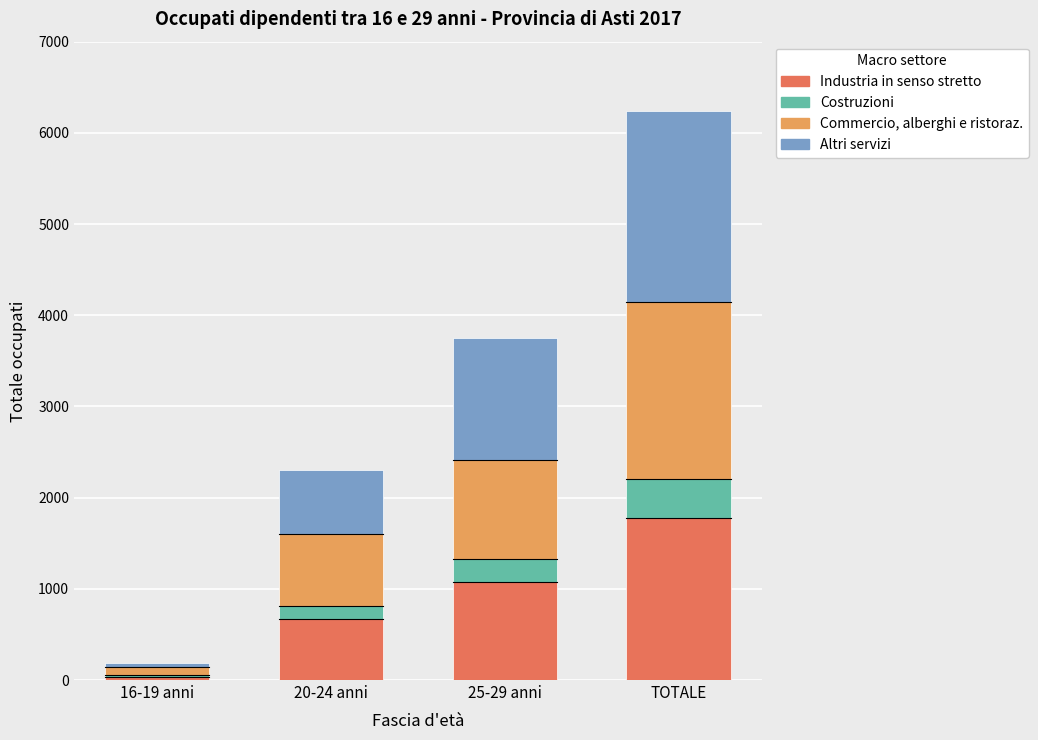

What is the highest value of the Industria in senso stretto series?

1779